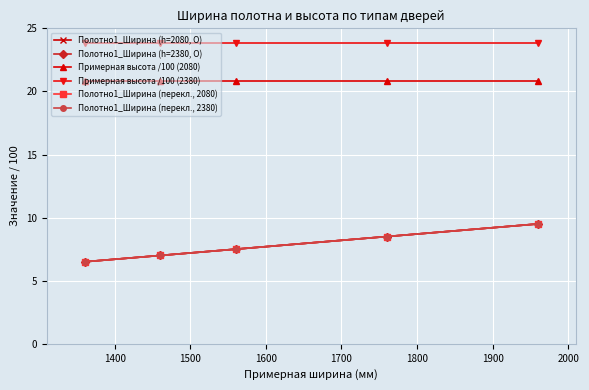

Is this an area chart (filled region under the line)?

No